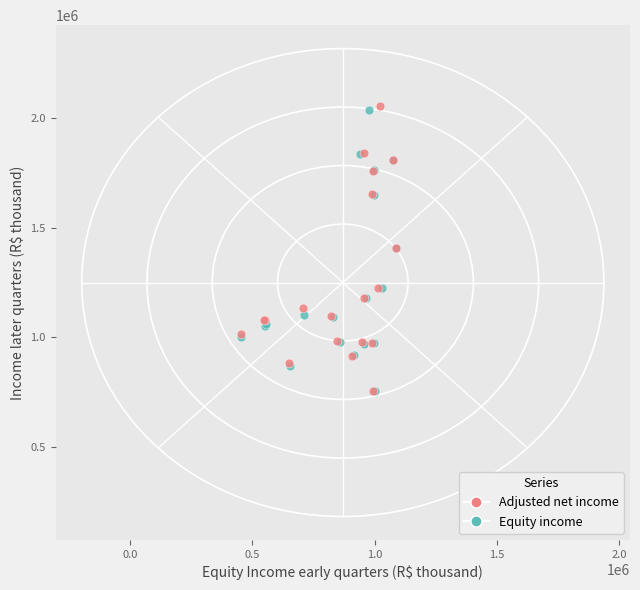

Which series has the largest Y range (max minus min)?

Adjusted net income